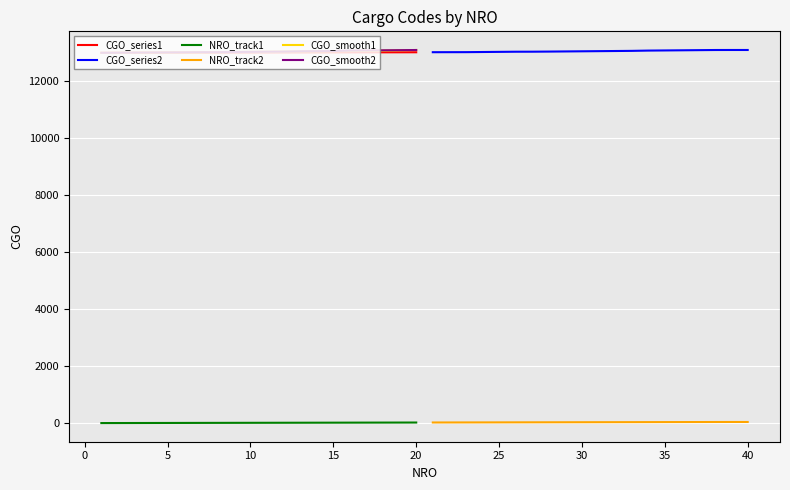

True or false: CGO_smooth2 and NRO_track1 cross at least once.

False